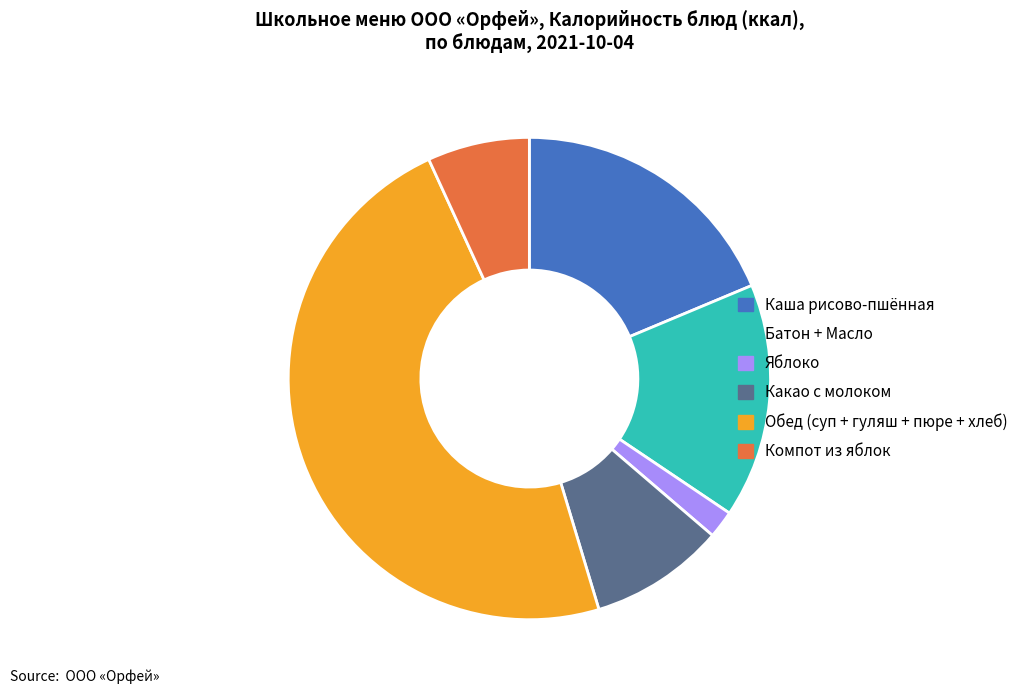

Which has a higher value, Компот из яблок or Каша рисово-пшённая?

Каша рисово-пшённая